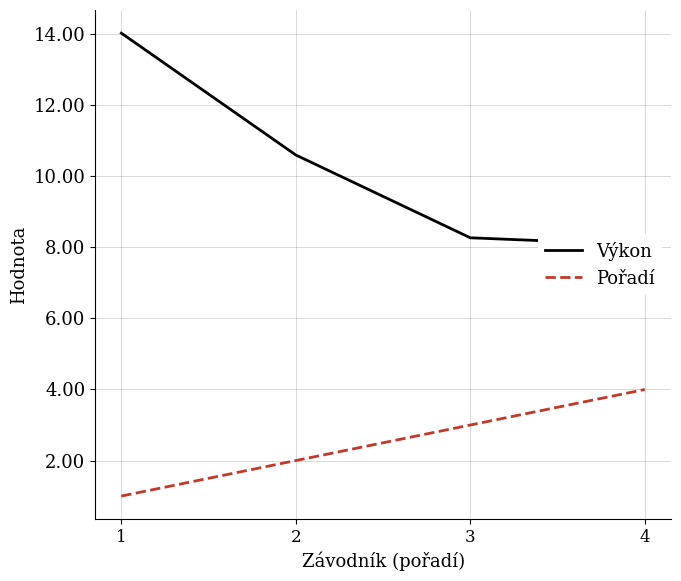

True or false: Výkon has a value of 4.8 at 2.

False